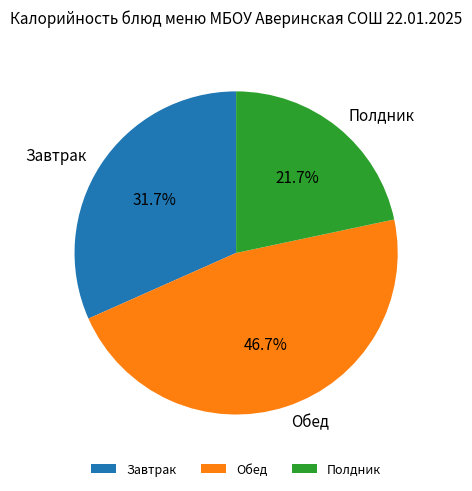

Which category has the biggest portion of the pie?

Обед